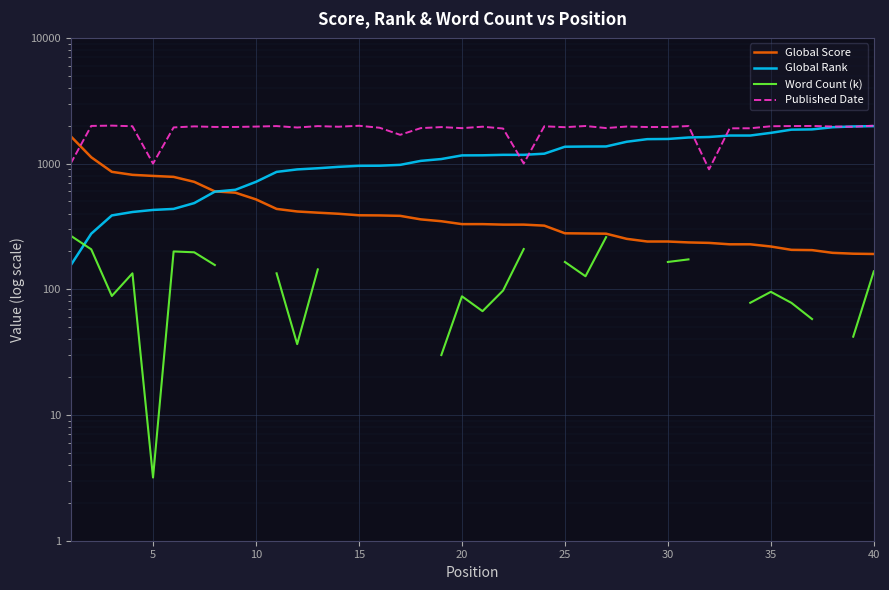

After their last crossing, which series has the higher values: Global Score or Published Date?

Published Date